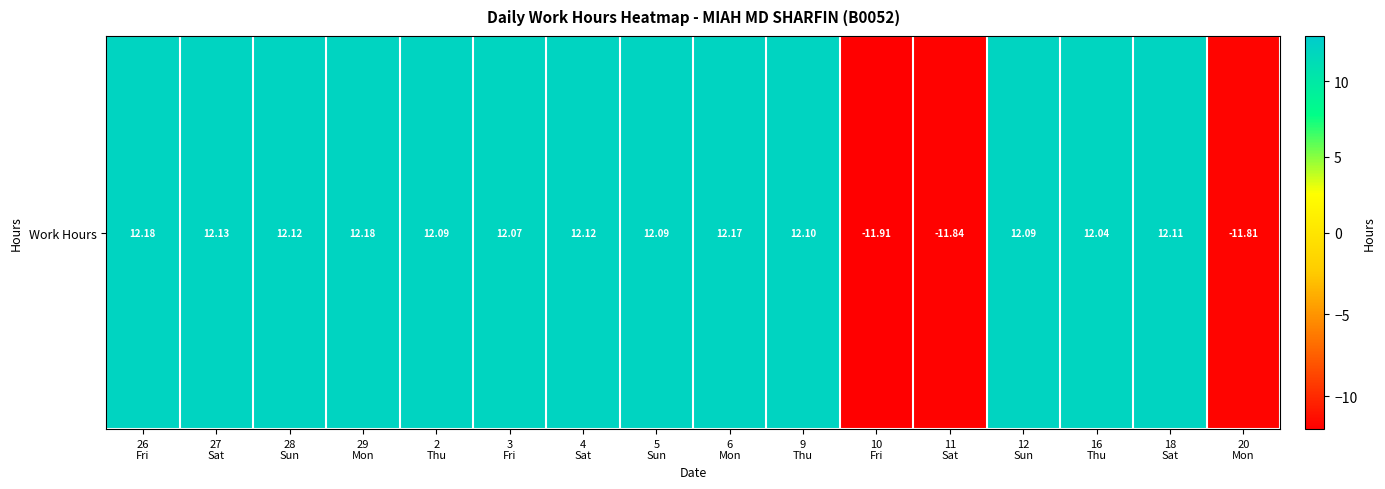

Reading left to right, list all the values displayed in this chart.

26
Fri=12.2	27
Sat=12.1	28
Sun=12.1	29
Mon=12.2	2
Thu=12.1	3
Fri=12.1	4
Sat=12.1	5
Sun=12.1	6
Mon=12.2	9
Thu=12.1	10
Fri=-11.9	11
Sat=-11.8	12
Sun=12.1	16
Thu=12.0	18
Sat=12.1	20
Mon=-11.8